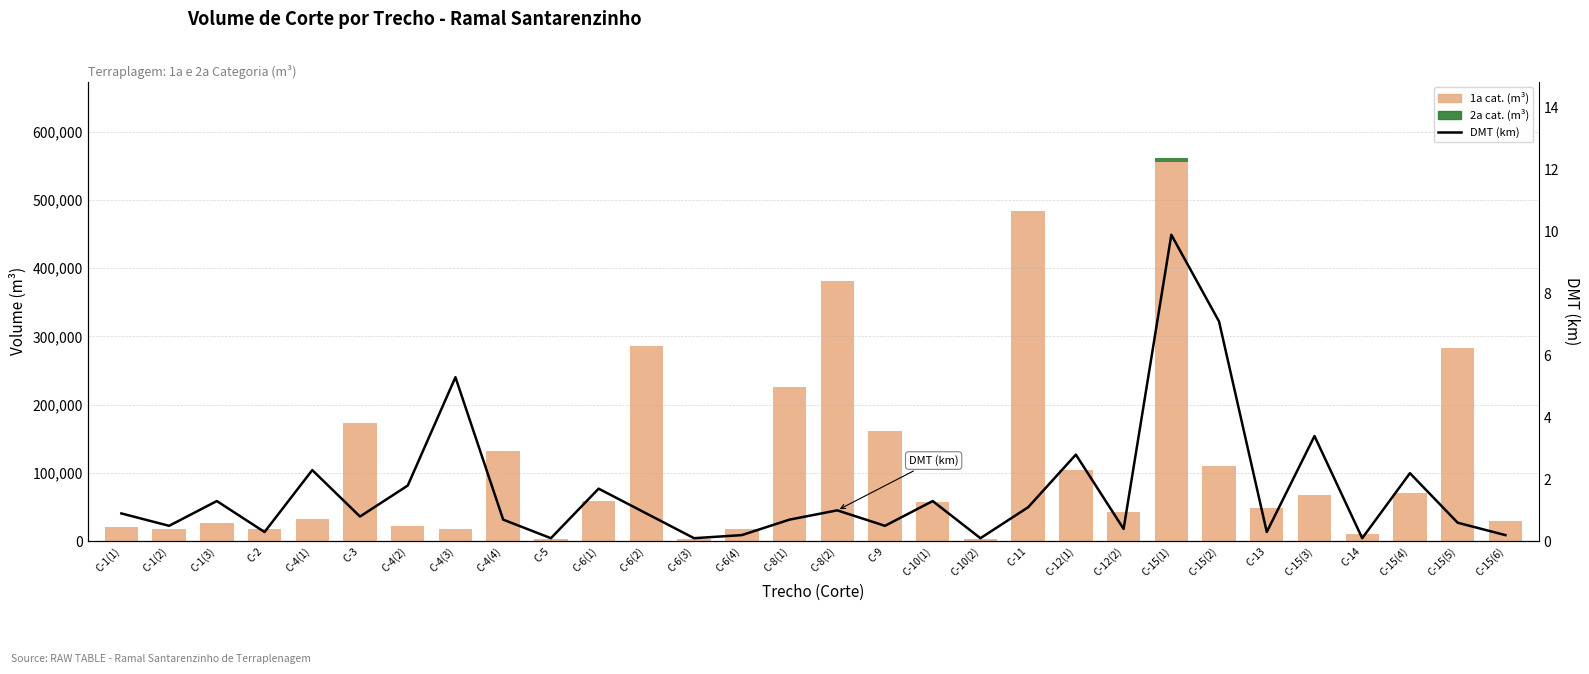

The value of 1a cat. (m3) at C-6(1) is 59428.0. True or false?

True